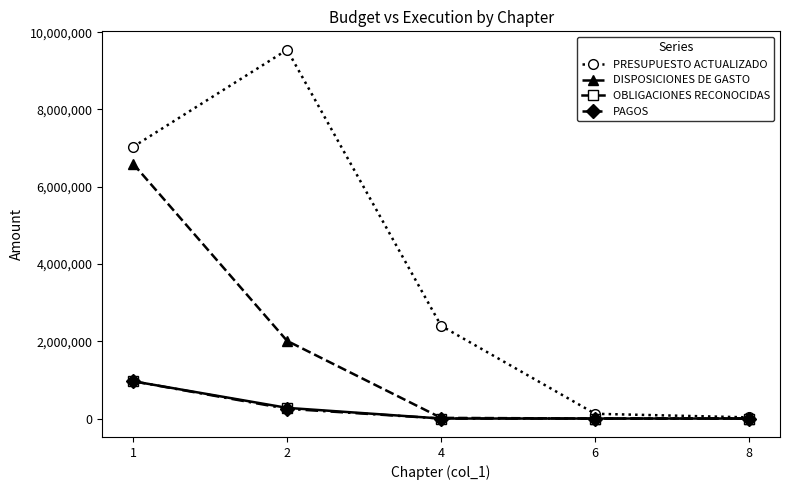

Does the chart display data point markers on the line(s)?

Yes